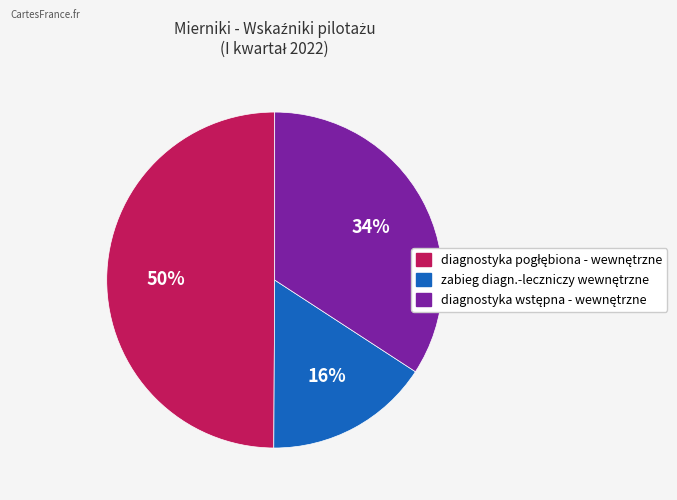

To the nearest percent, what is the average slice percentage?

33%